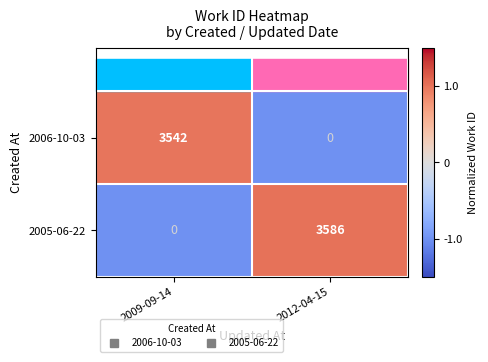

Between 2009-09-14 and 2012-04-15, which series saw the biggest shift?

2005-06-22